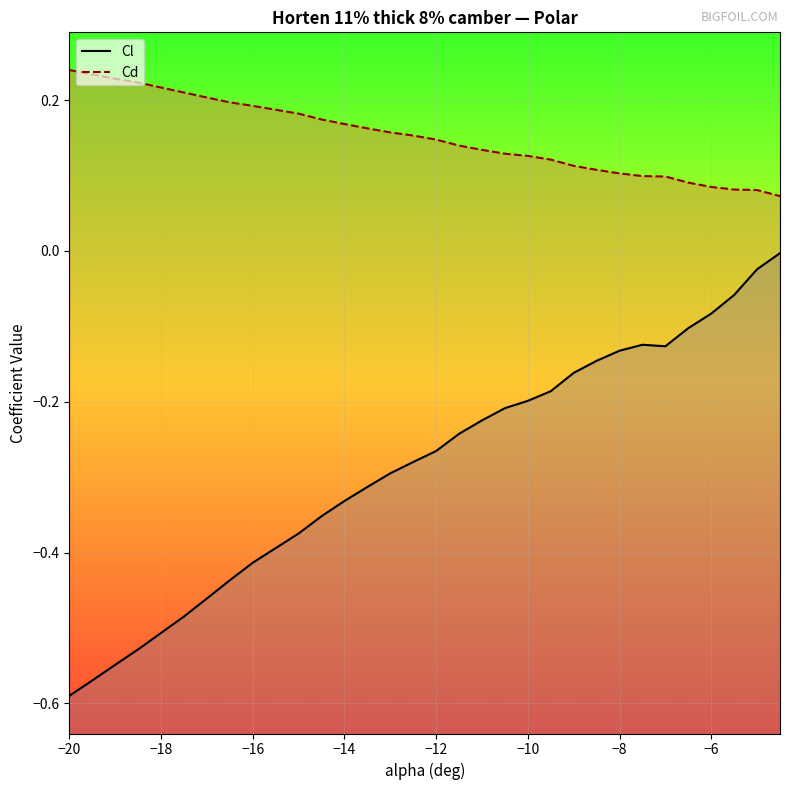

True or false: Cd and Cl cross at least once.

False